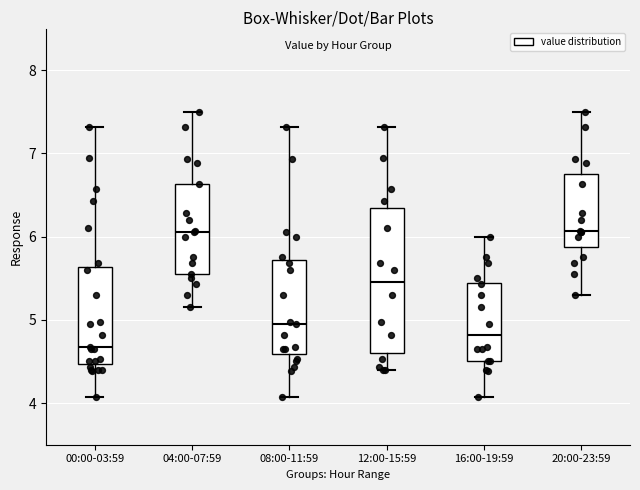

Where does the lower whisker of the box for 12:00-15:59 end on the y-axis? The values are not printed on the chart, so give them approximately, as read against the axis.

4.4